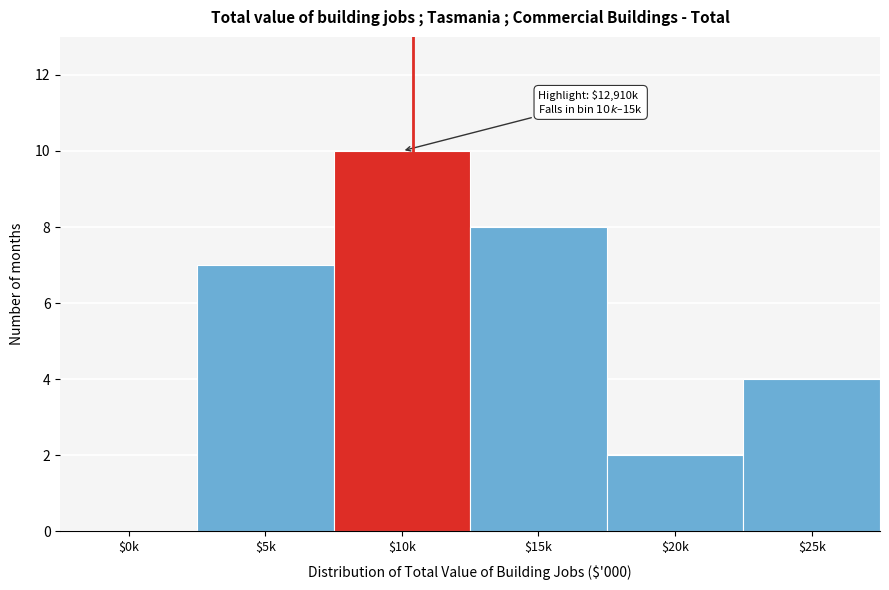

True or false: the data shows 6 at $0k.

False